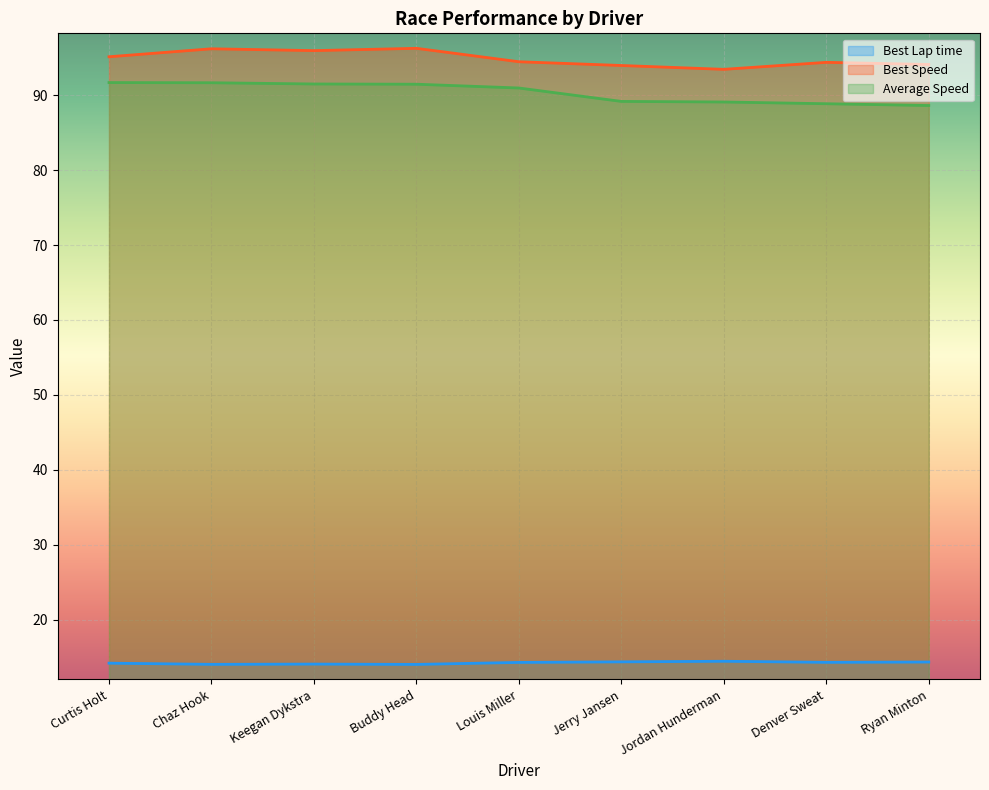

What is the difference between the maximum and minimum values in the Best Speed series?

2.8